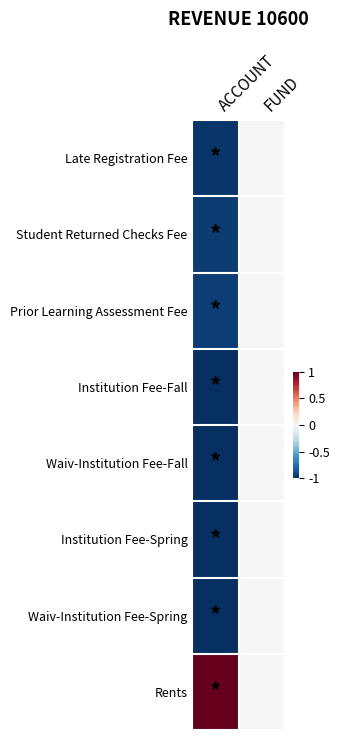

What is the minimum value shown in the chart?

-1.0